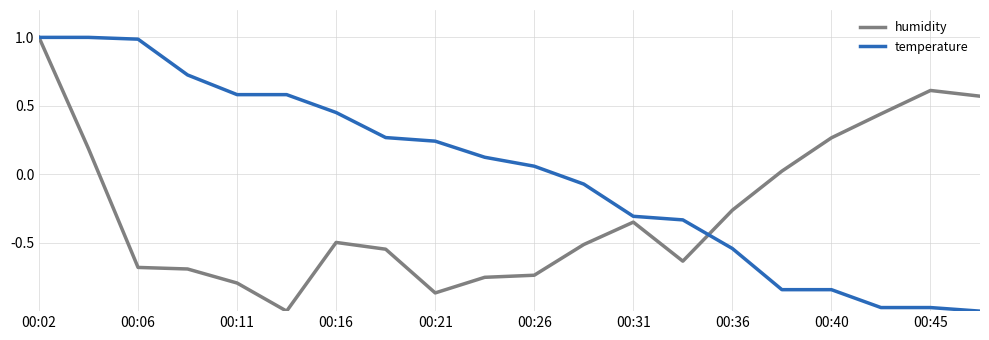

What is the maximum value for humidity?

1.0